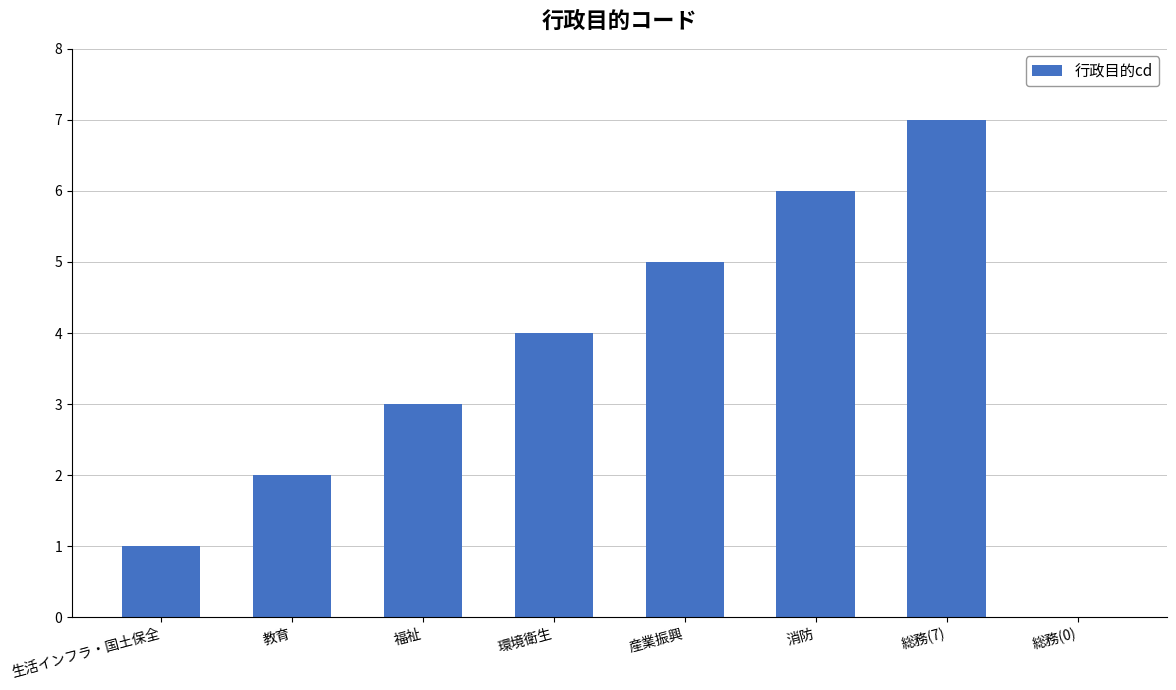

What is the sum of all values?

28